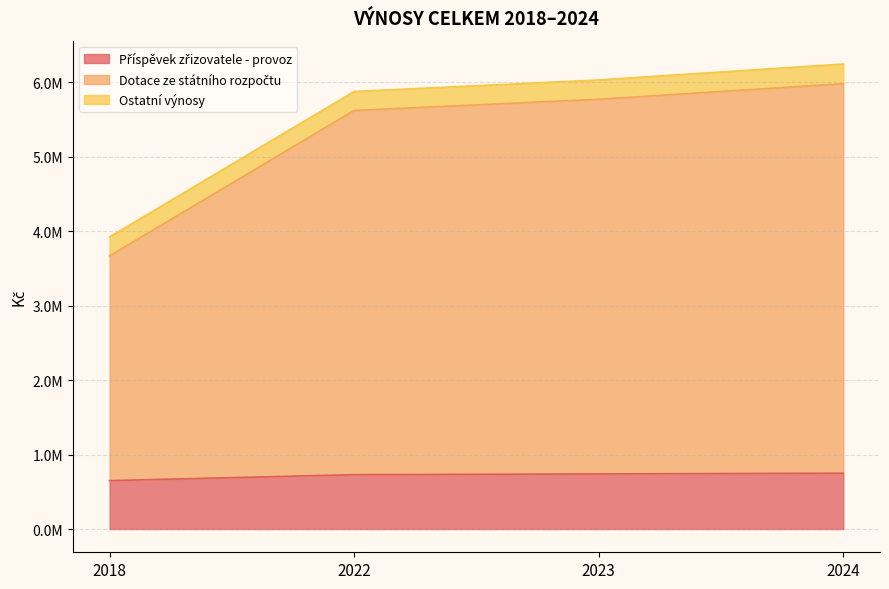

Where does the Dotace ze státního rozpočtu series first go above 5772156?

2024